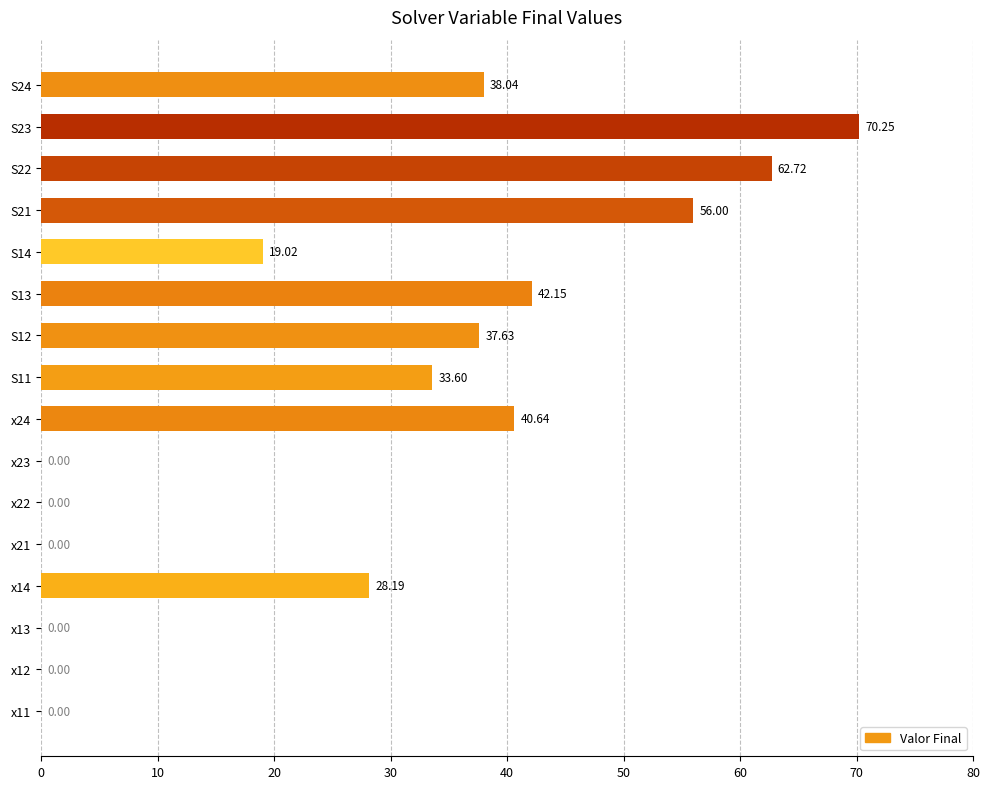

What is the sum of all values?

428.2